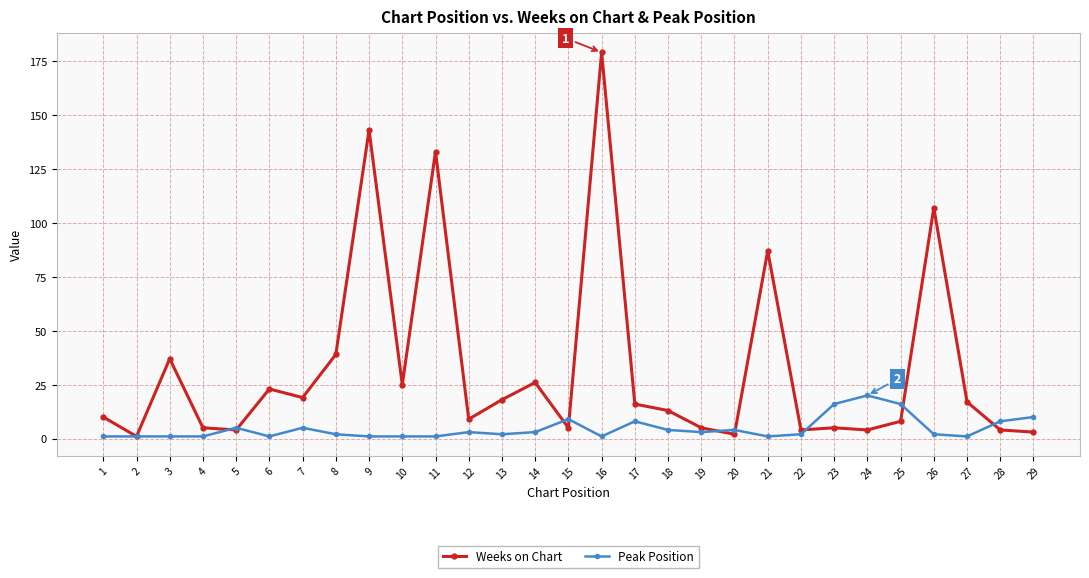

Does the chart have visible grid lines?

Yes